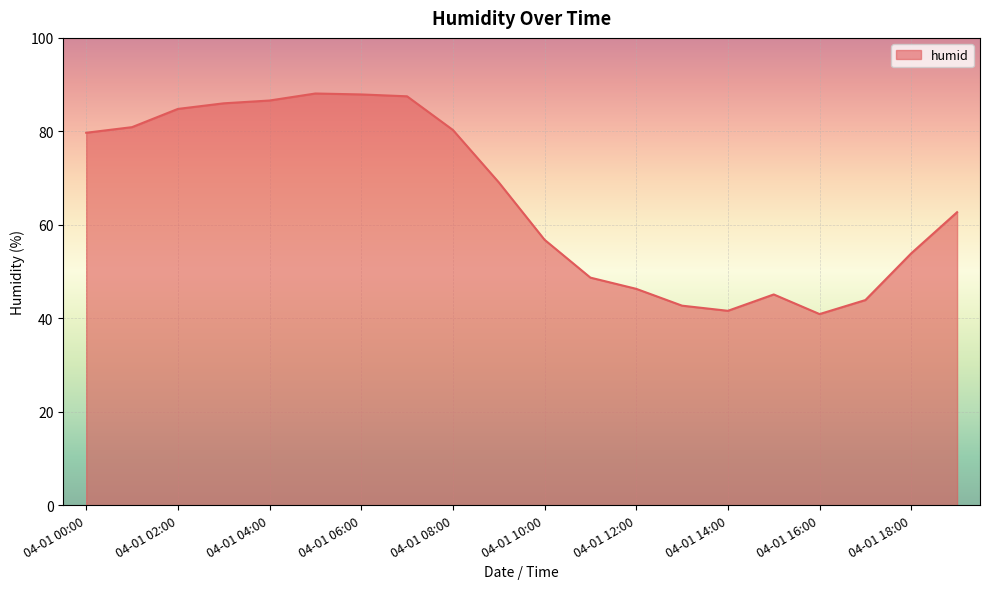

What is the maximum value shown in the chart?

88.1